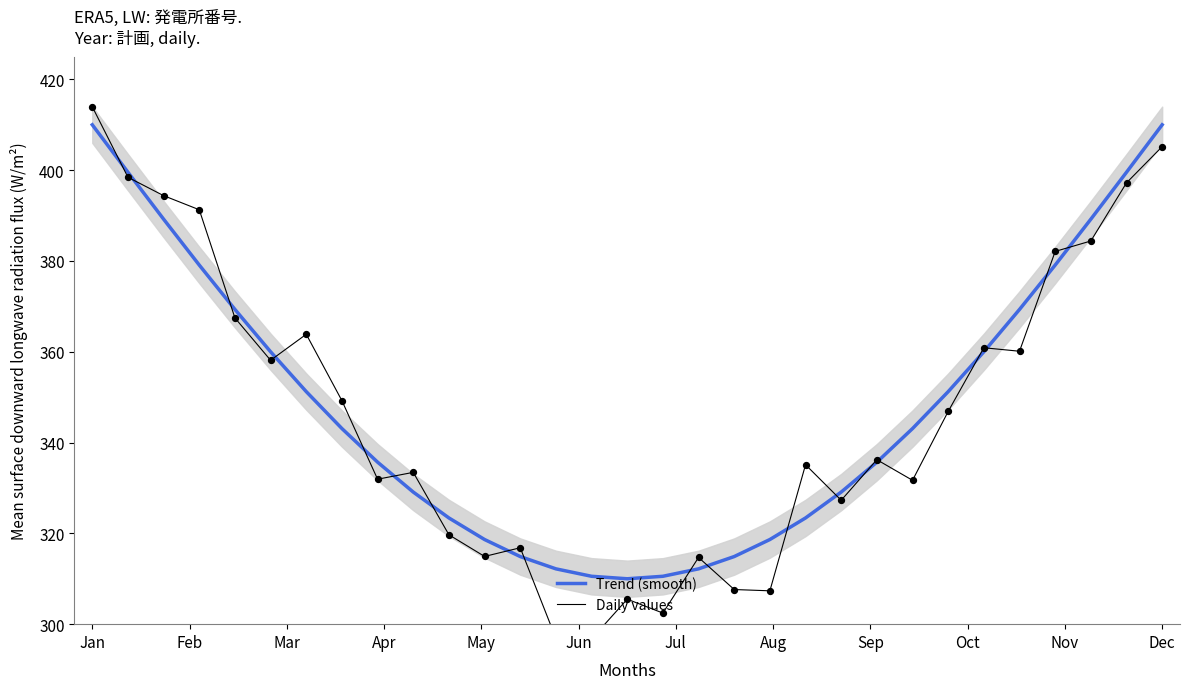

The Trend (smooth) series shows 410.0 at Dec. True or false?

True